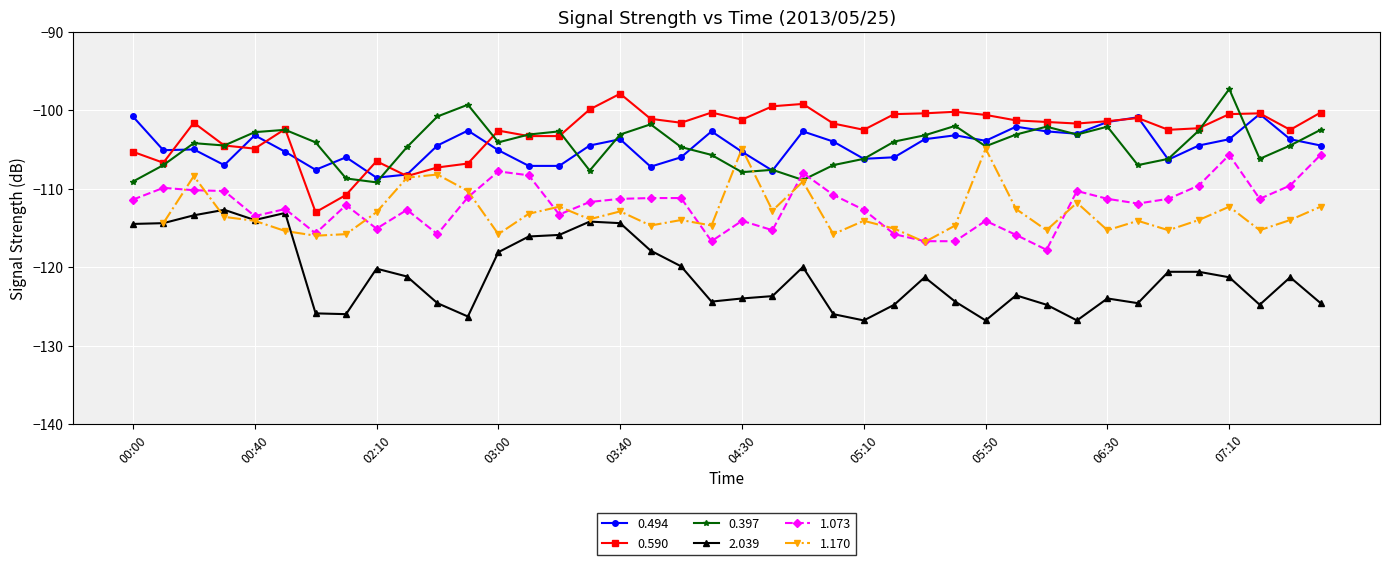

What value does the 2.039 series have at 04:40?

-123.7